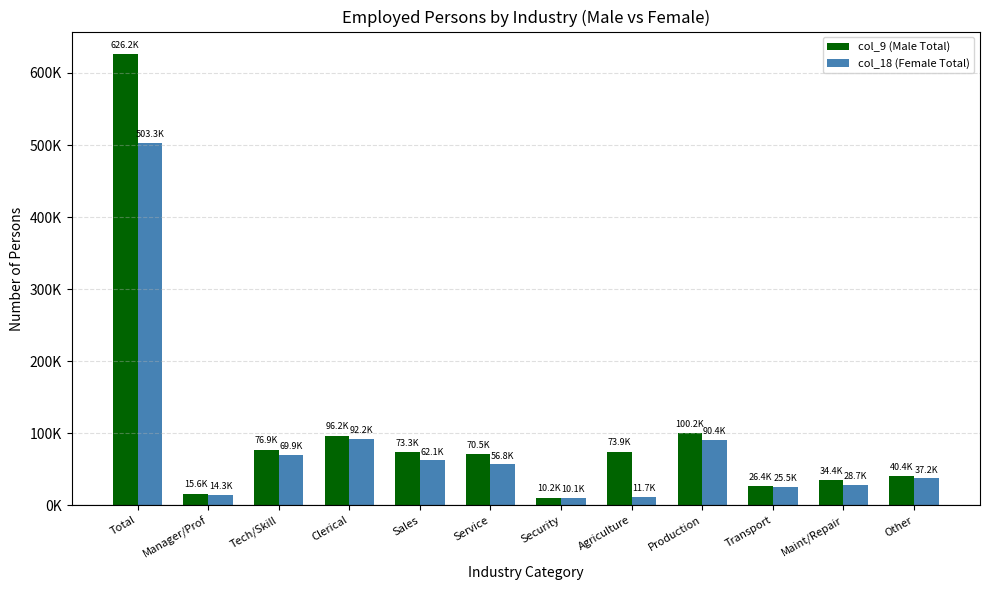

True or false: col_9 (Male Total) has a value of 10201 at Security.

True